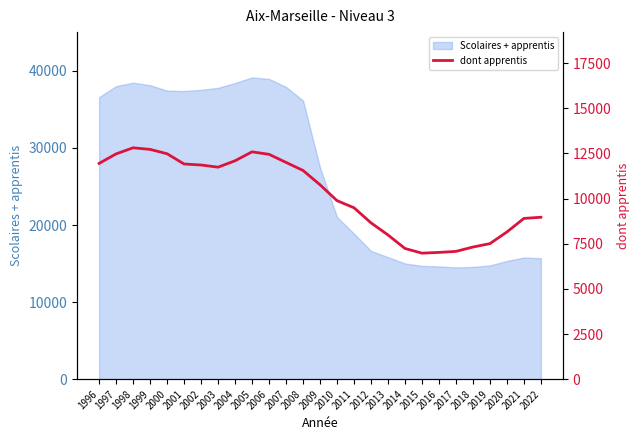

The value of Scolaires + apprentis at 2019 is 22462. True or false?

False